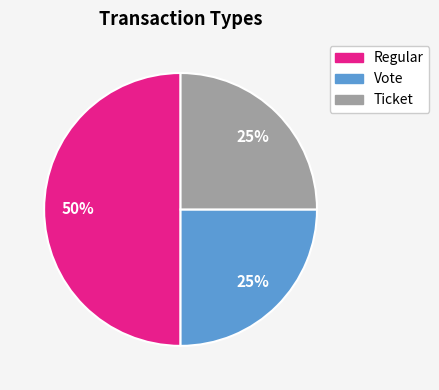

Does Ticket account for over 50% of the chart?

No